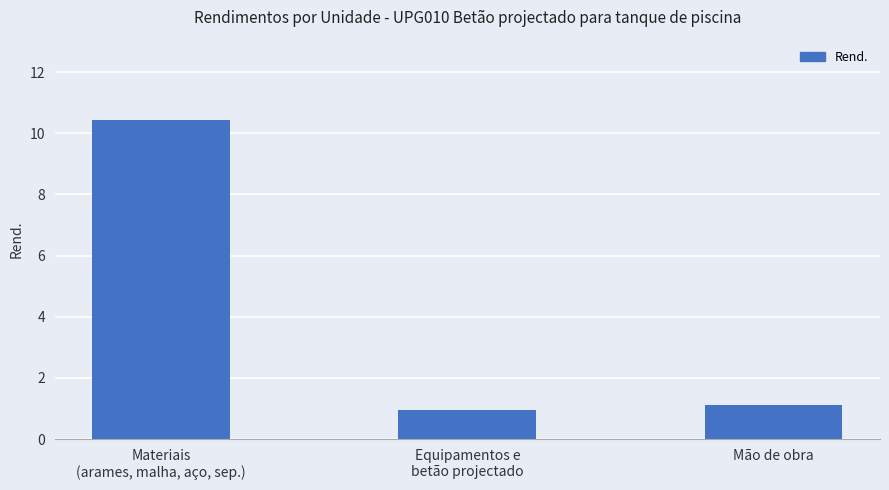

Between Materiais
(arames, malha, aço, sep.) and Equipamentos e
betão projectado, which is larger?

Materiais
(arames, malha, aço, sep.)